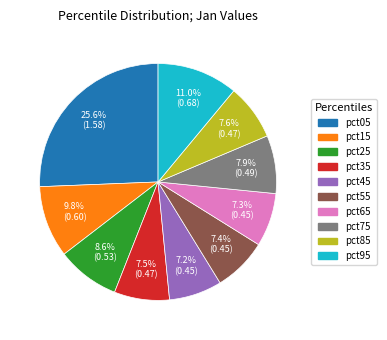

Is there any slice that represents more than half of the pie?

No